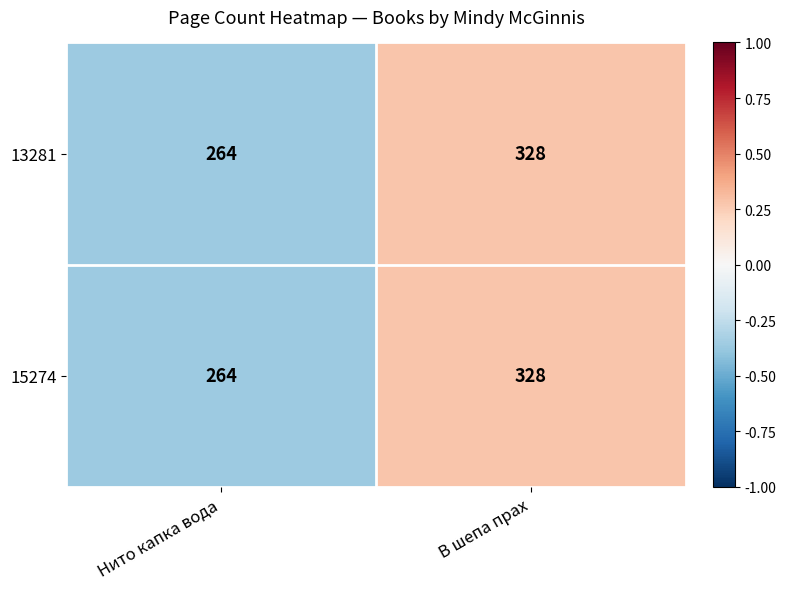

Rank the categories by 13281 value from lowest to highest.

Нито капка вода, В шепа прах